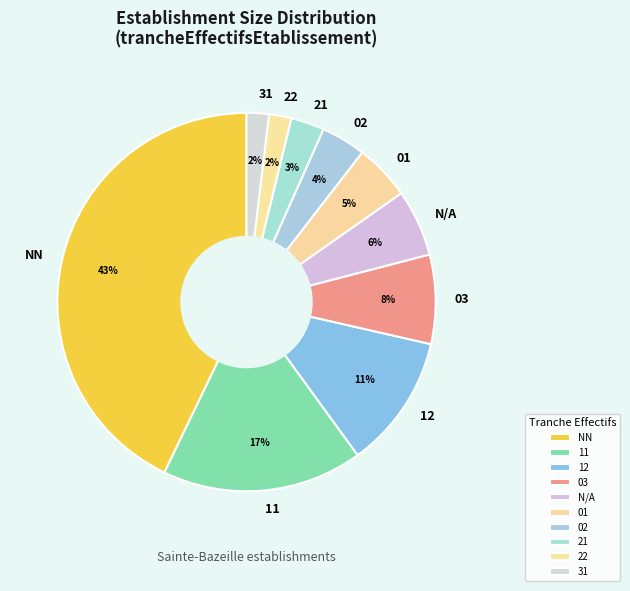

Does 22 account for over 50% of the chart?

No